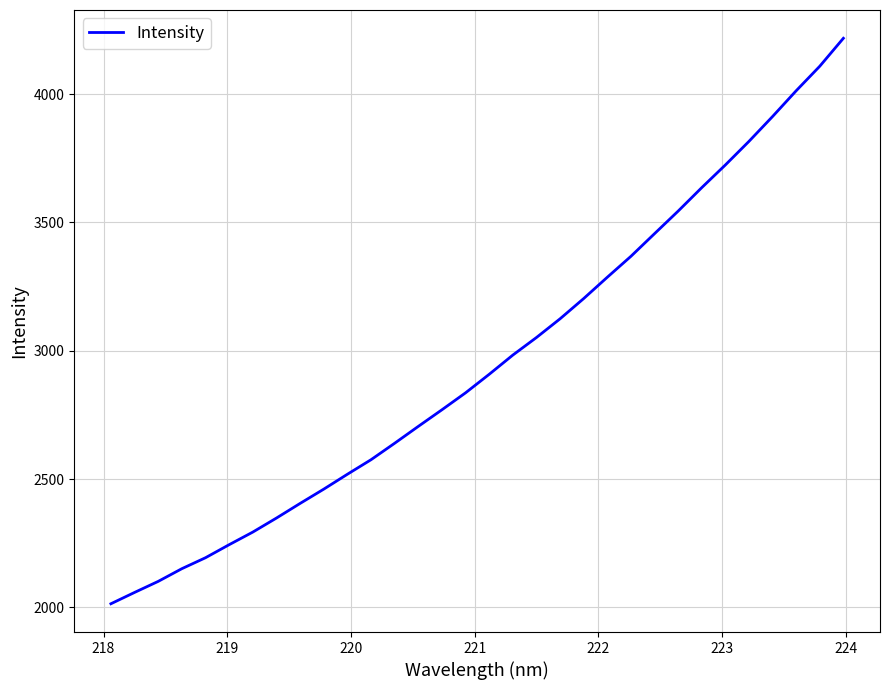

What is the greatest value displayed?

4217.3